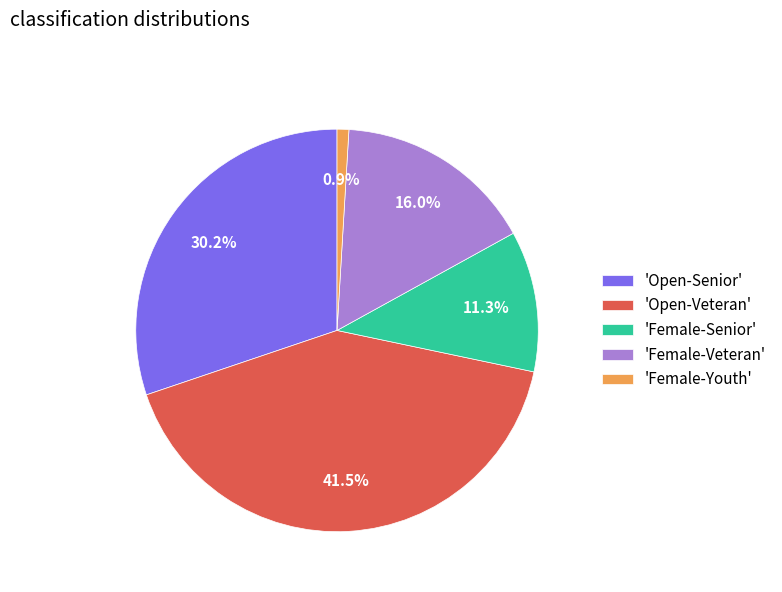

Which has a higher value, 'Open-Senior' or 'Open-Veteran'?

'Open-Veteran'